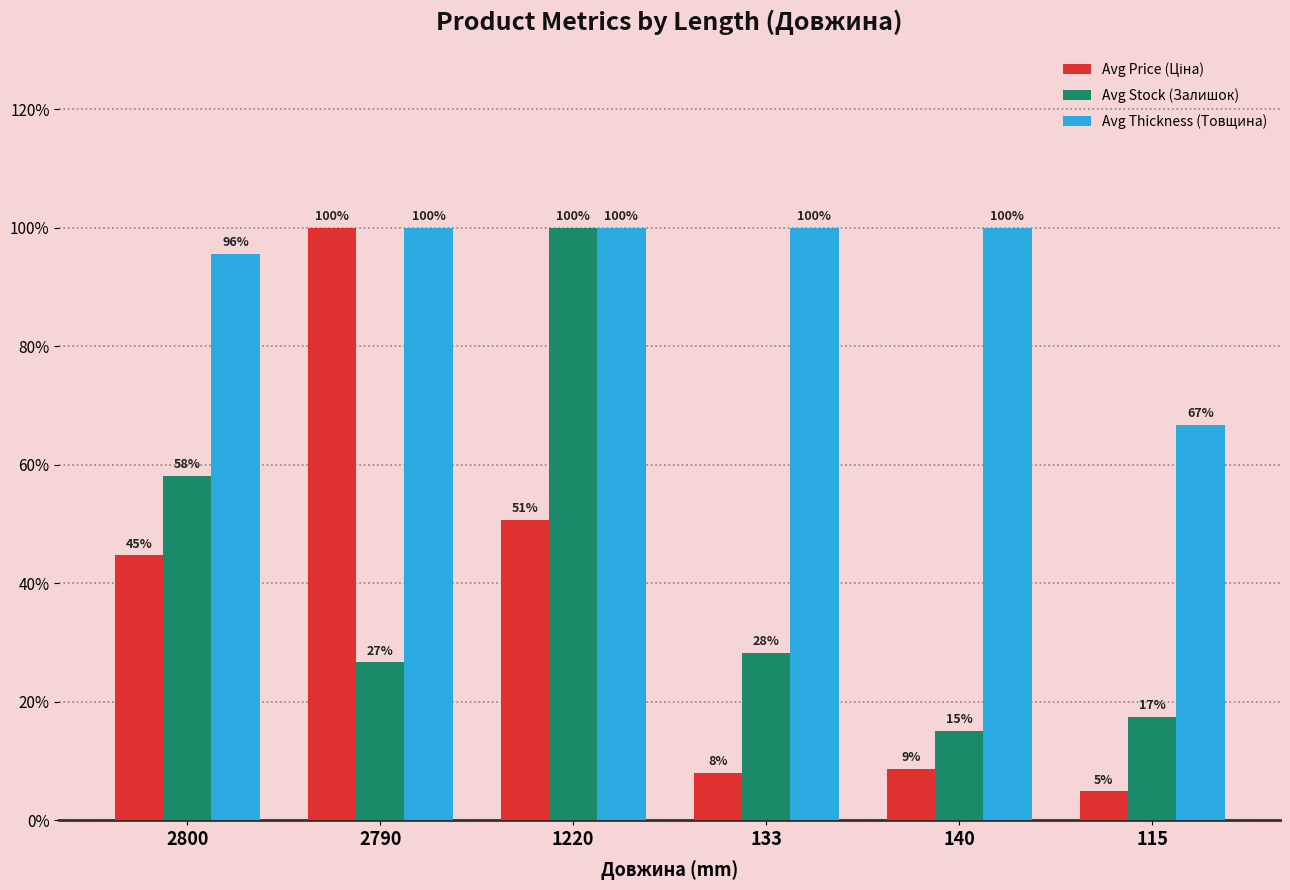

The Avg Stock (Залишок) series shows 10.5 at 140. True or false?

False